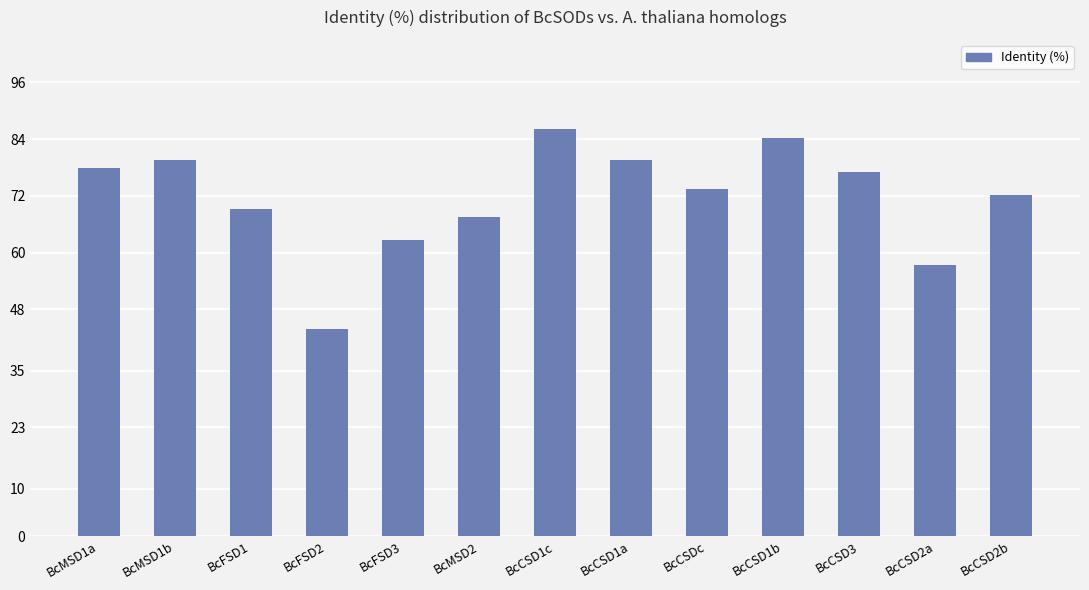

What is the greatest value displayed?

86.2